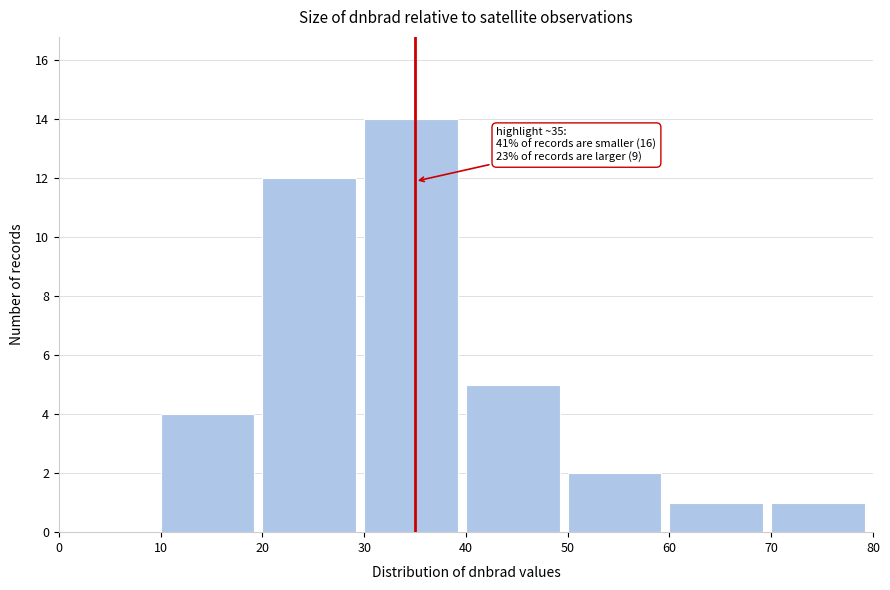

Over which range of the x-axis is the bar tallest?

30 to 40